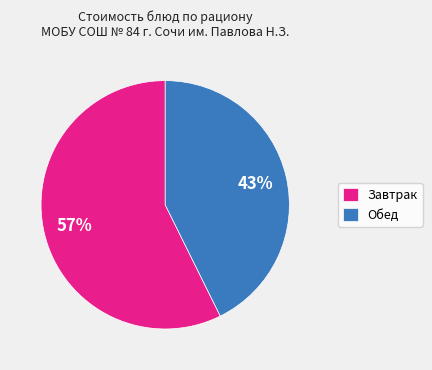

What percentage is the Завтрак slice, to the nearest percent?

57%